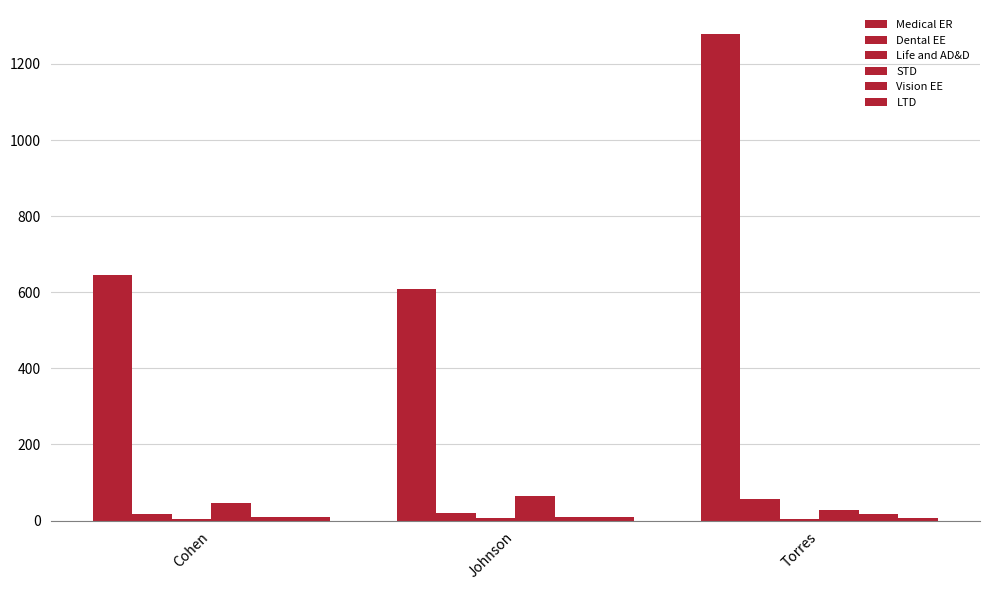

The value of STD at Cohen is 69.3. True or false?

False